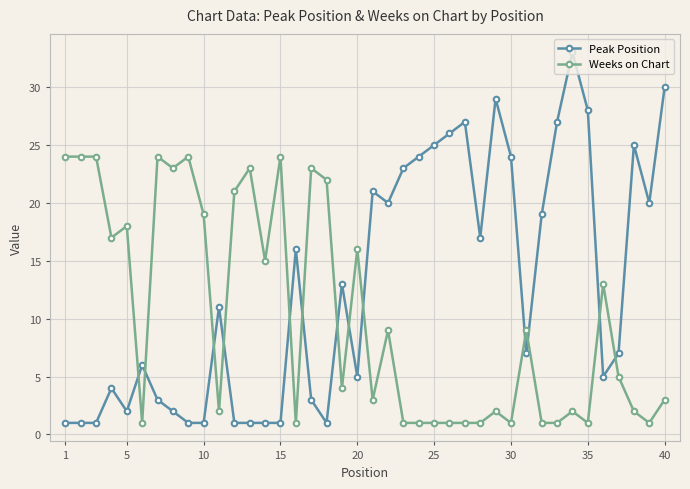

What is the difference between the maximum and second lowest values in the Peak Position series?

32